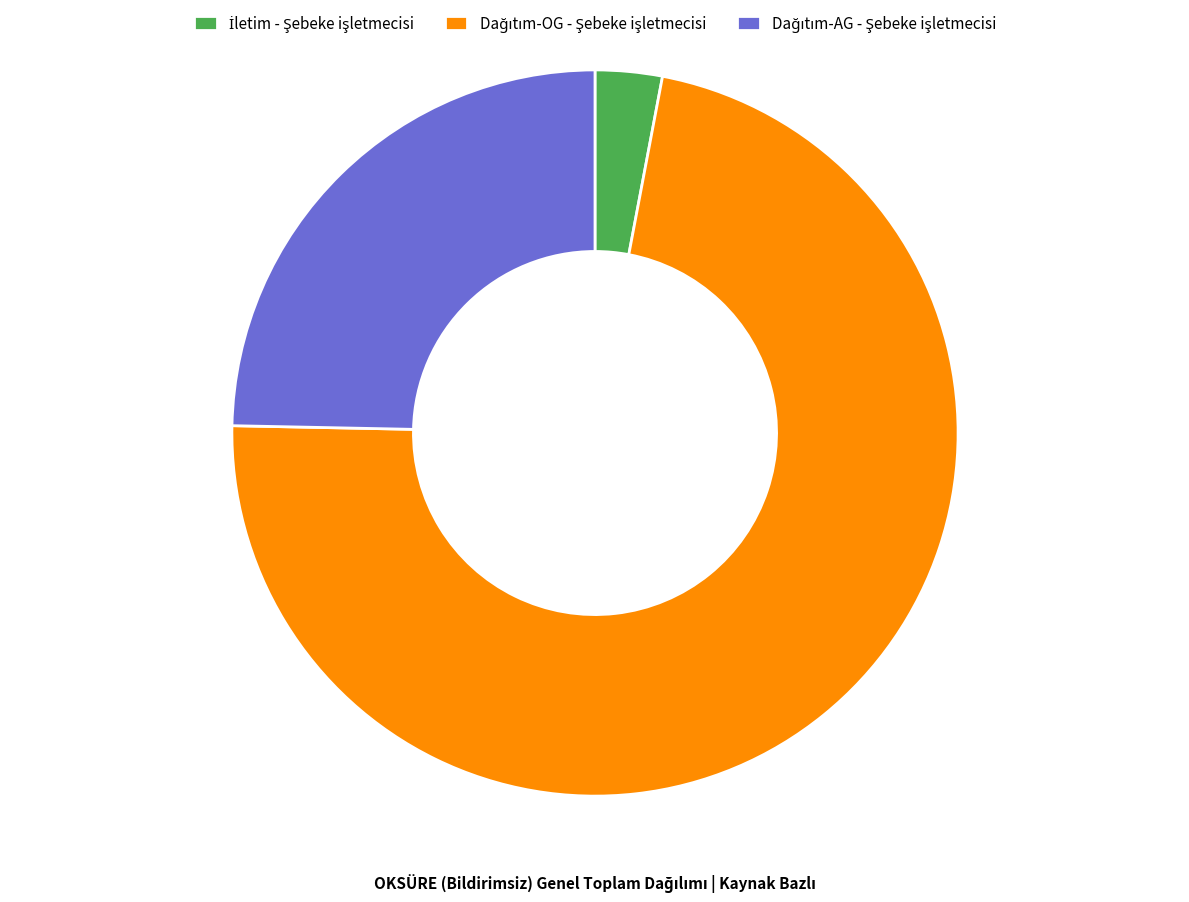

Count the number of slices in the pie.

3